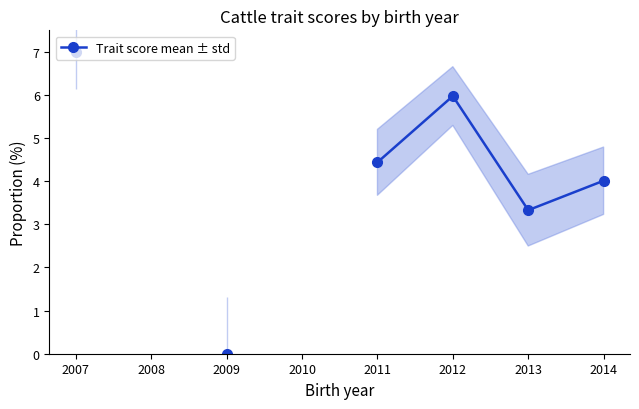

Does the chart display data point markers on the line(s)?

Yes